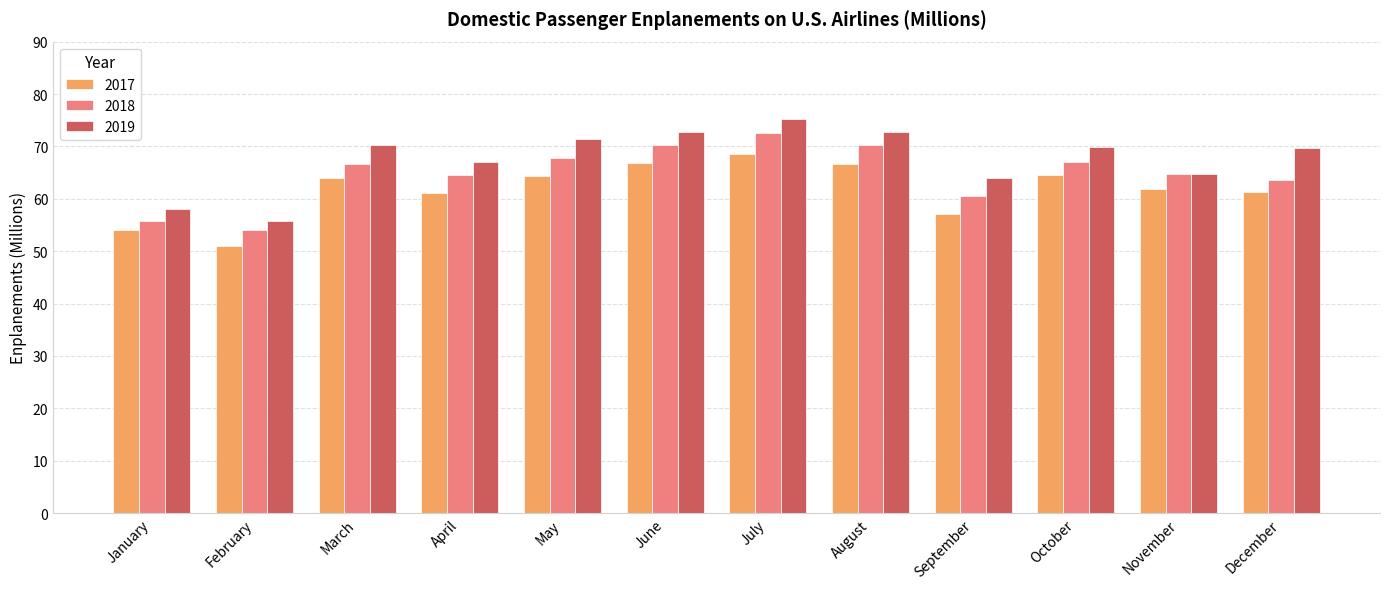

At which category is the sum across all series the highest?

July